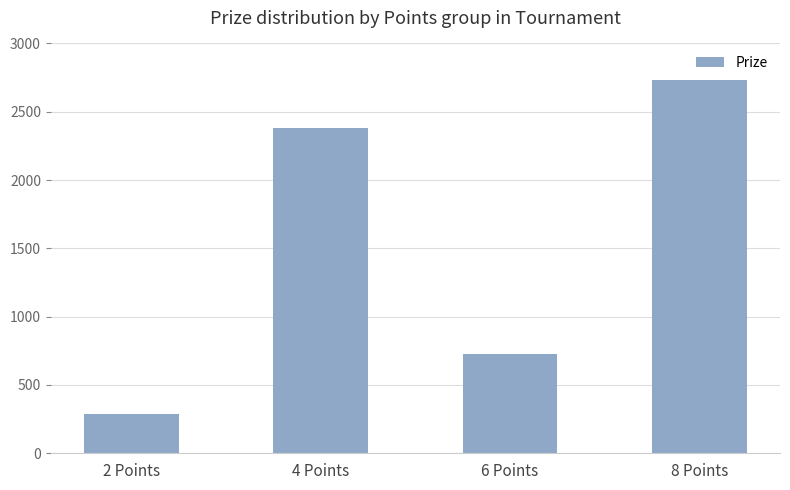

How many distinct data groups are displayed?

1